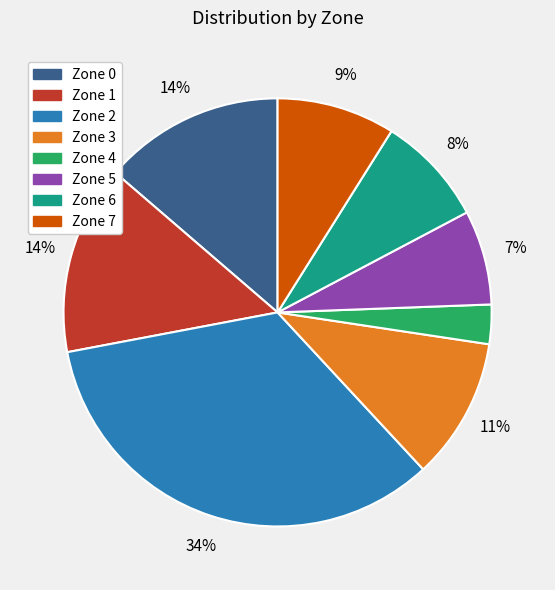

Is it true that Zone 6 is 19% of the pie?

False